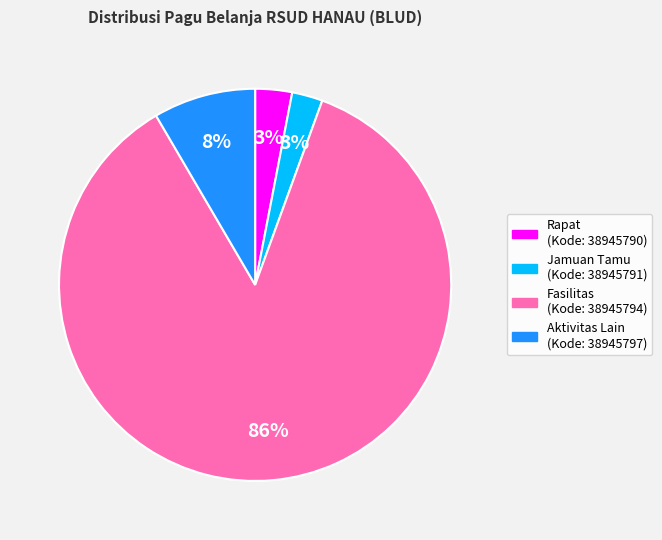

To the nearest percent, what is the difference between the largest and smallest slice percentages?

83%